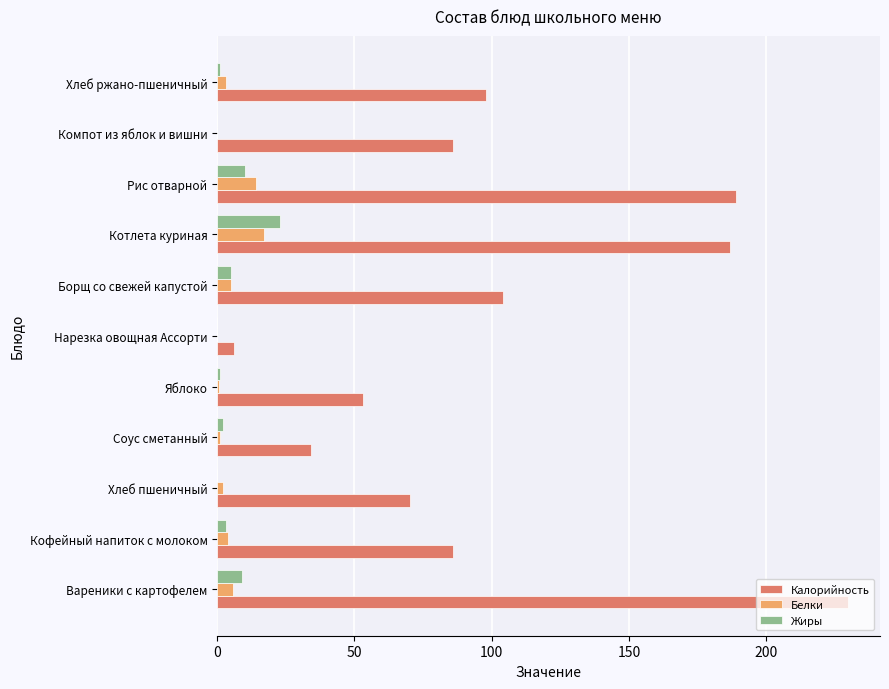

Where is Калорийность nearest to the value 118?

Борщ со свежей капустой